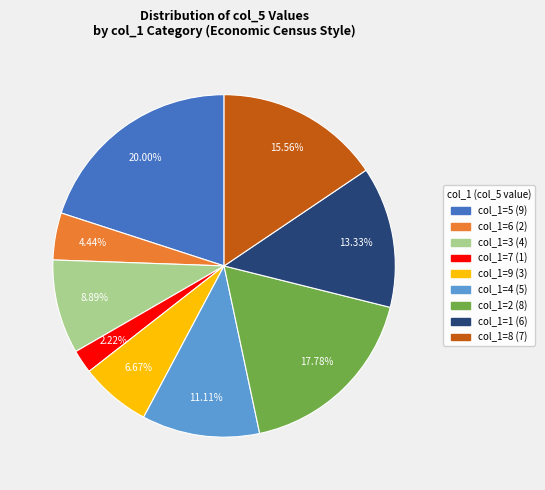

Is there any slice that represents more than half of the pie?

No